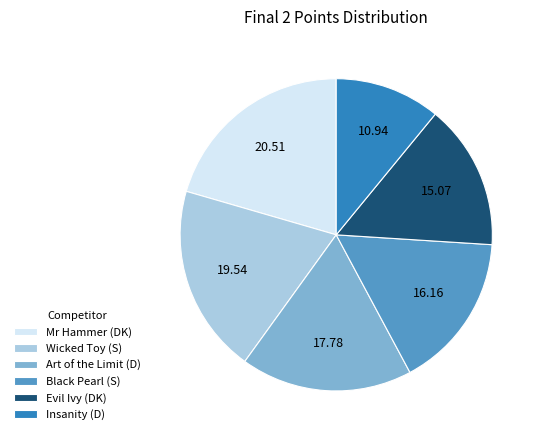

Combined, do Evil Ivy (DK) and Mr Hammer (DK) account for over 50%?

No